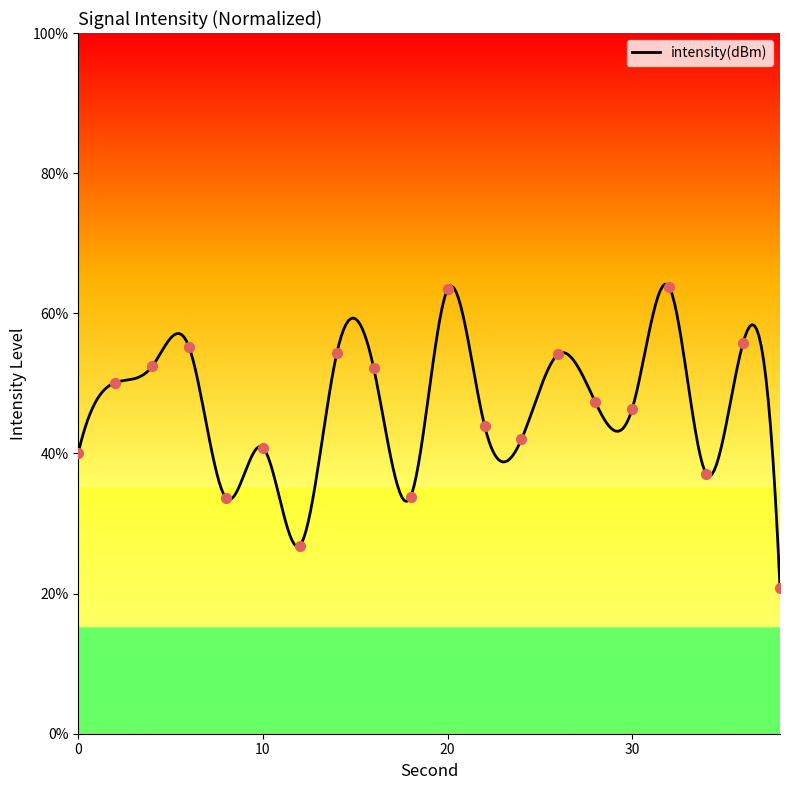

What is the change in value from 18 to 20?

+29.6